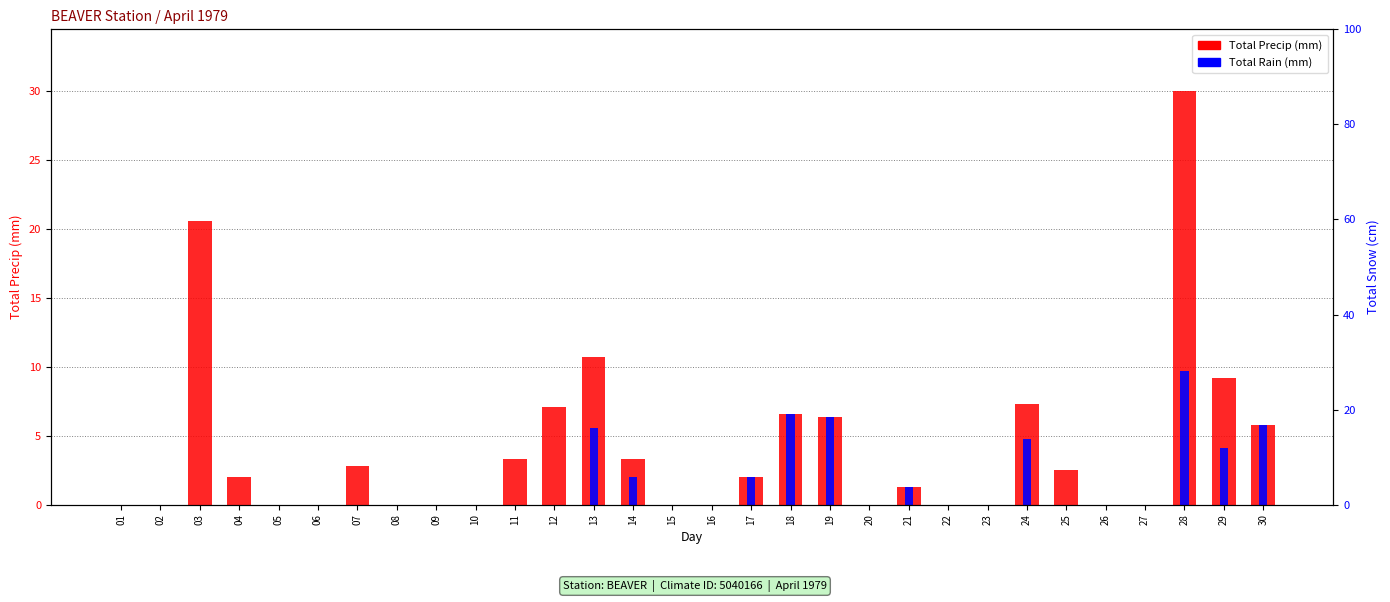

Which category has the lowest value in the Total Rain (mm) series?

01